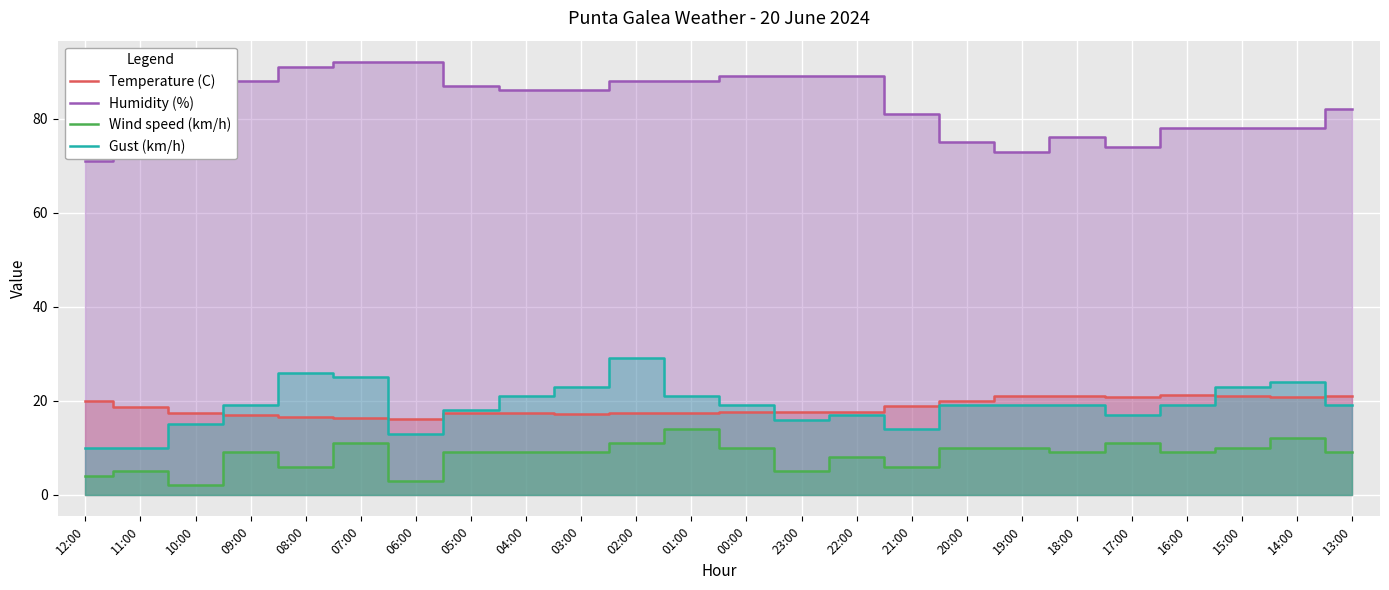

What is the greatest value displayed?

92.0